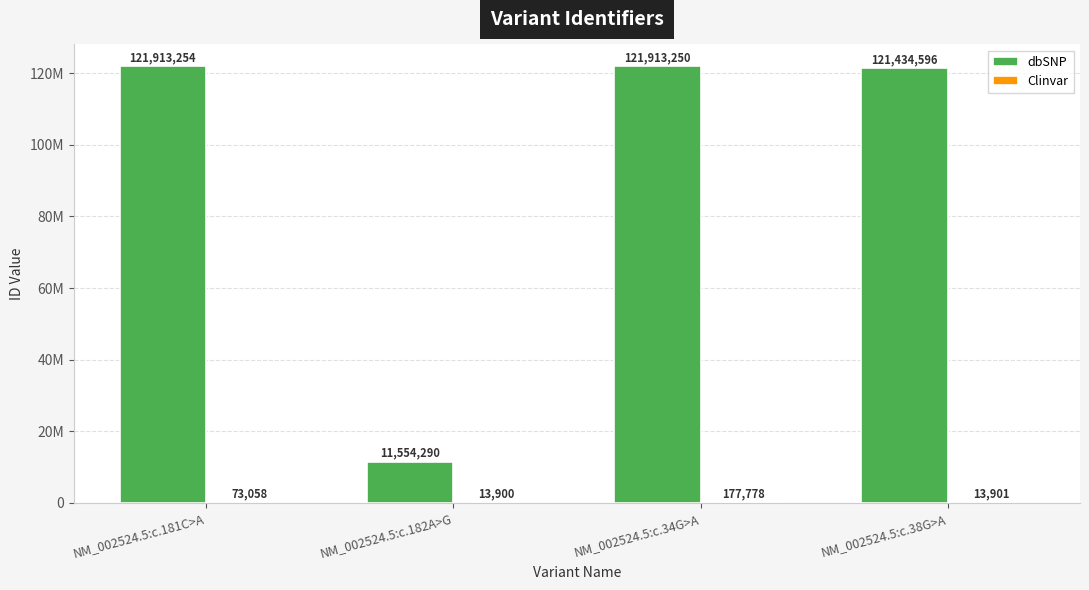

Which series has the largest range (max minus min)?

dbSNP